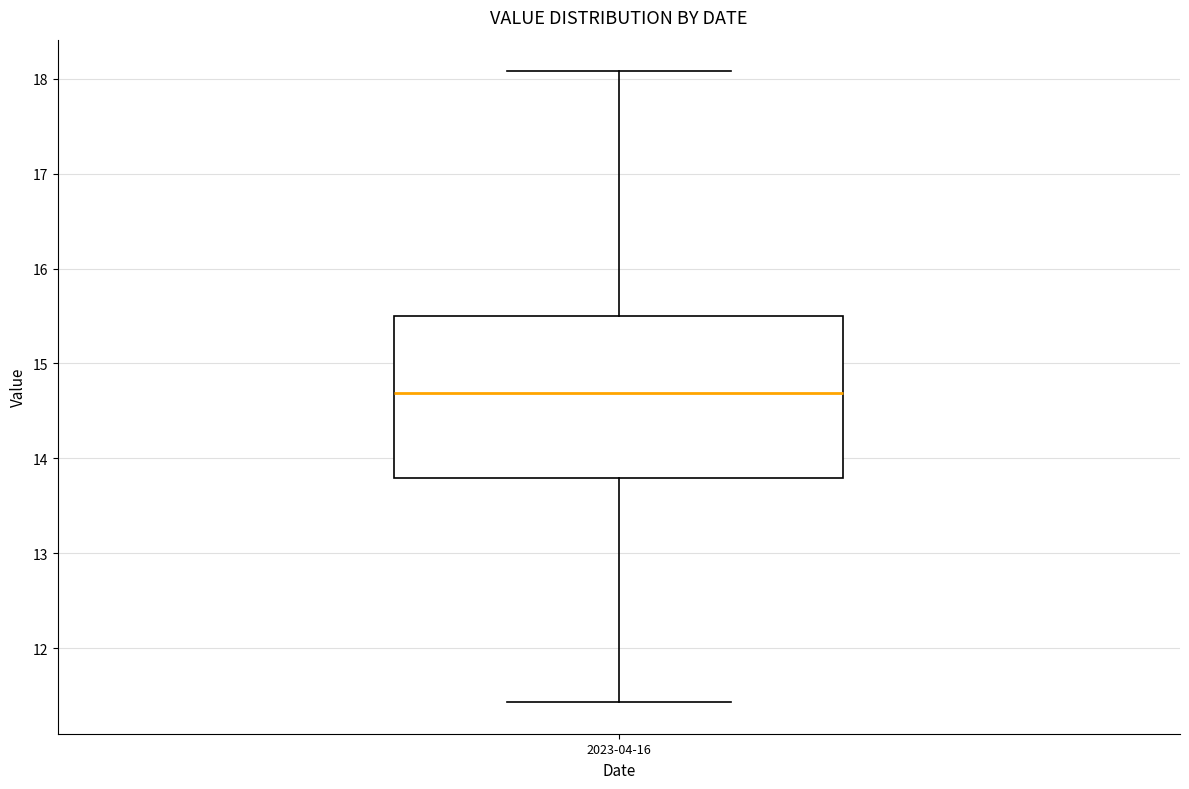

Transcribe this box plot: give where the median line is, the range the box spans, and where the two whiskers end, as read against the y-axis. The values are not printed on the chart, so give them approximately, as read against the axis.

median 14.7, box 13.8 to 15.5, whiskers 11.4 to 18.1